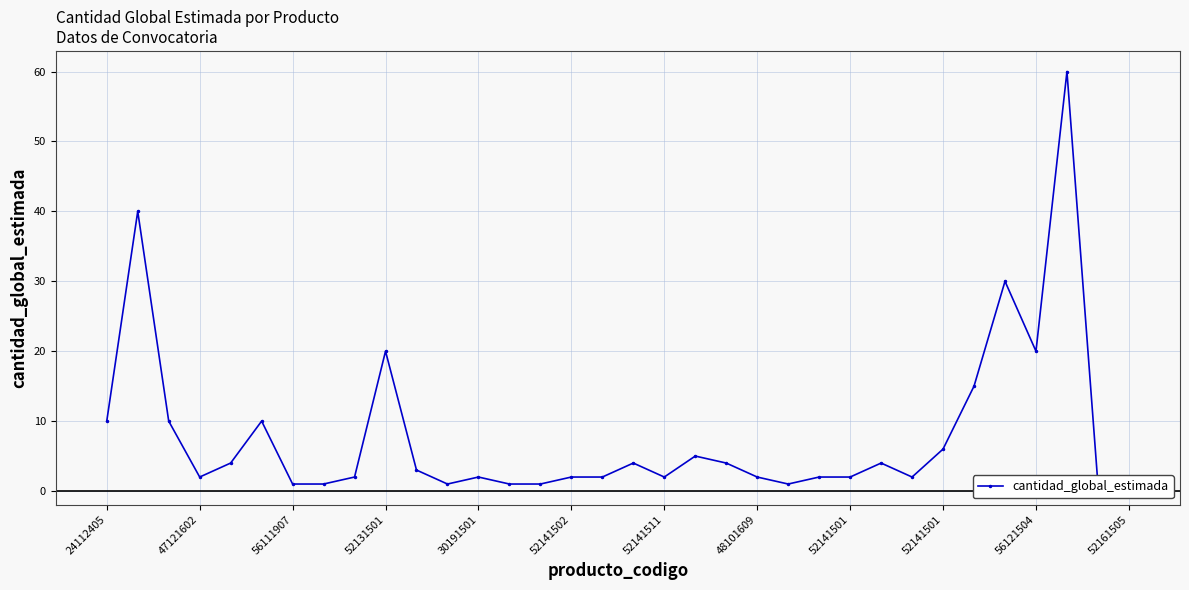

How many interior local peaks (higher than both neighbors) does the data have?

9